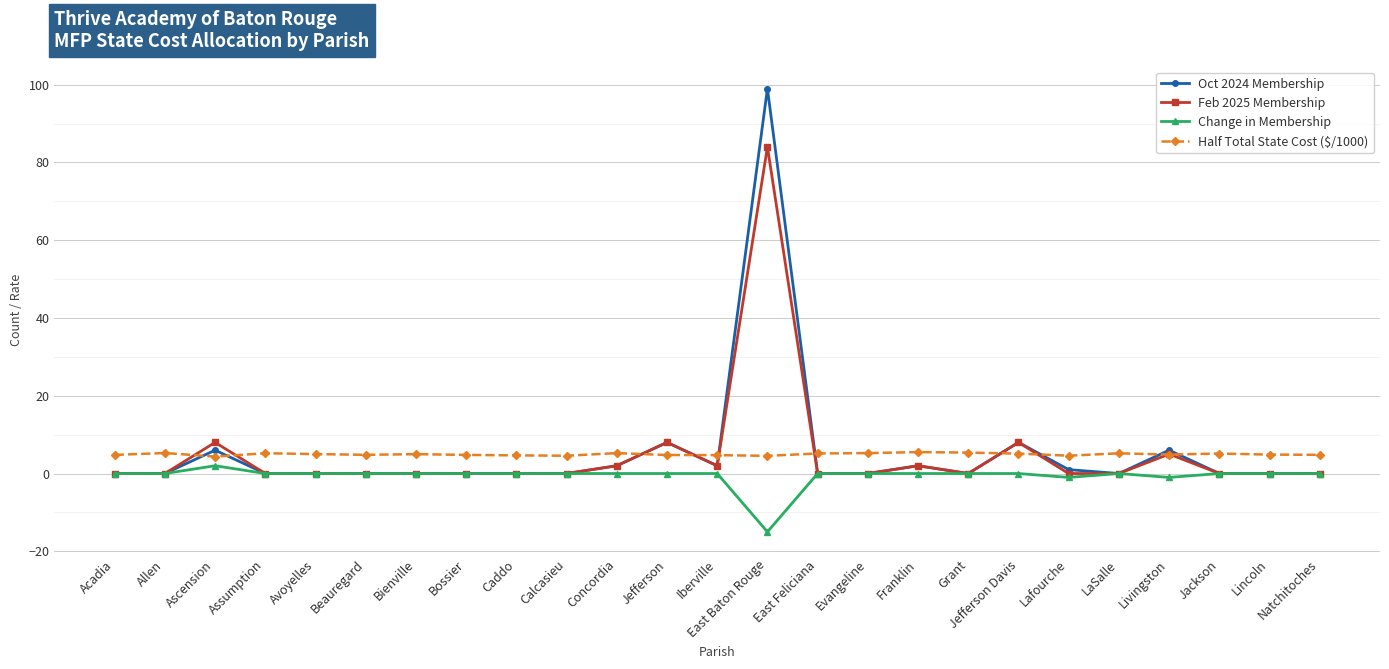

Which category has the highest value in the Feb 2025 Membership series?

East Baton Rouge